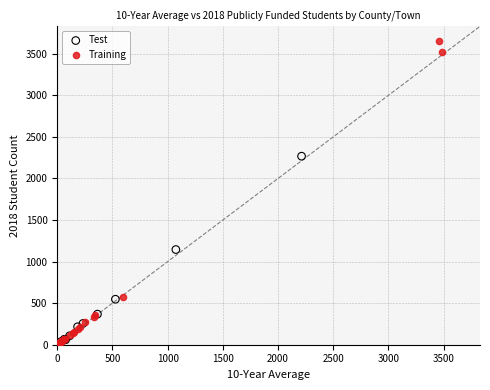

Which series contains the highest Y value?

Training